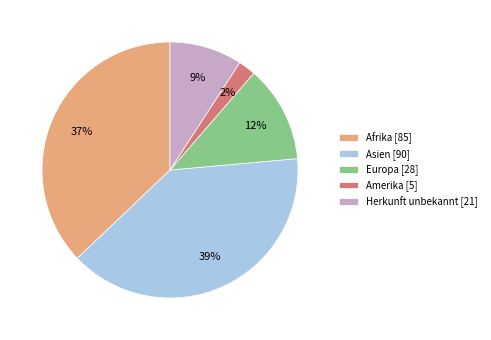

How many segments does this pie chart have?

5